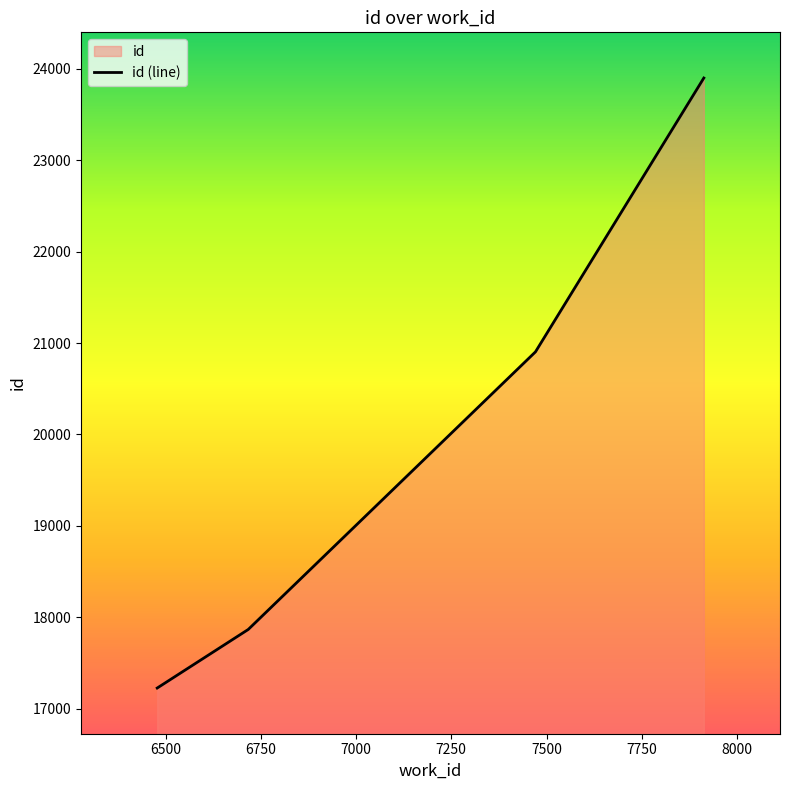

Read the value at 7913, to the nearest 50.

23900